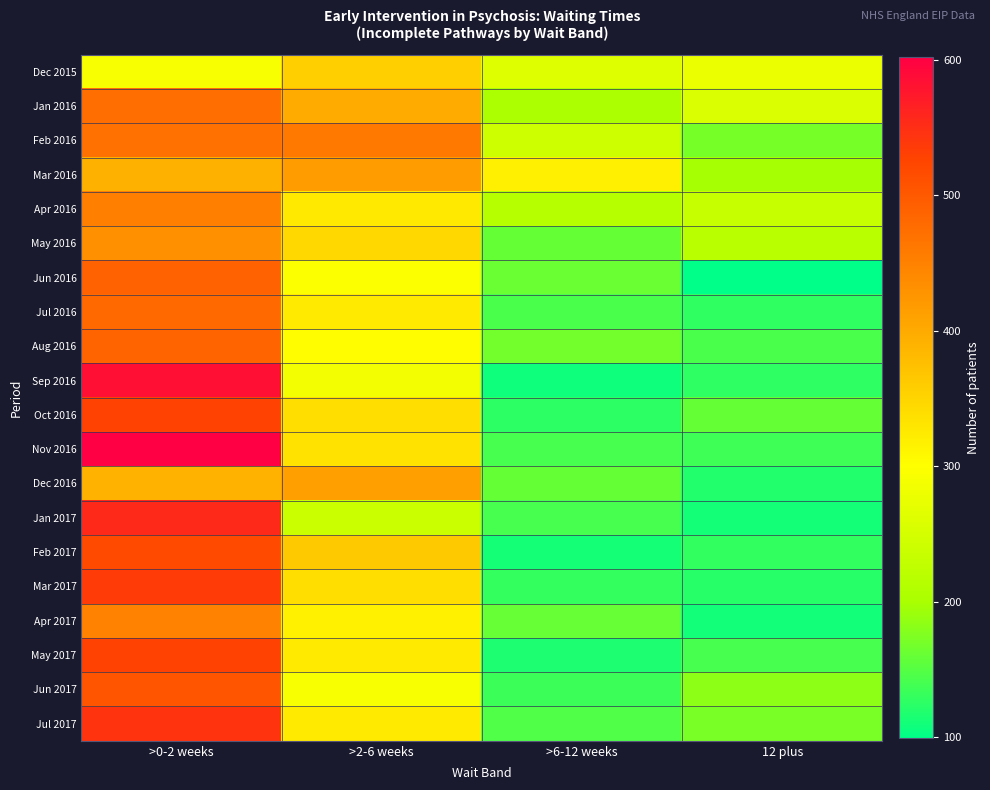

At which category is the sum across all series the highest?

>0-2 weeks